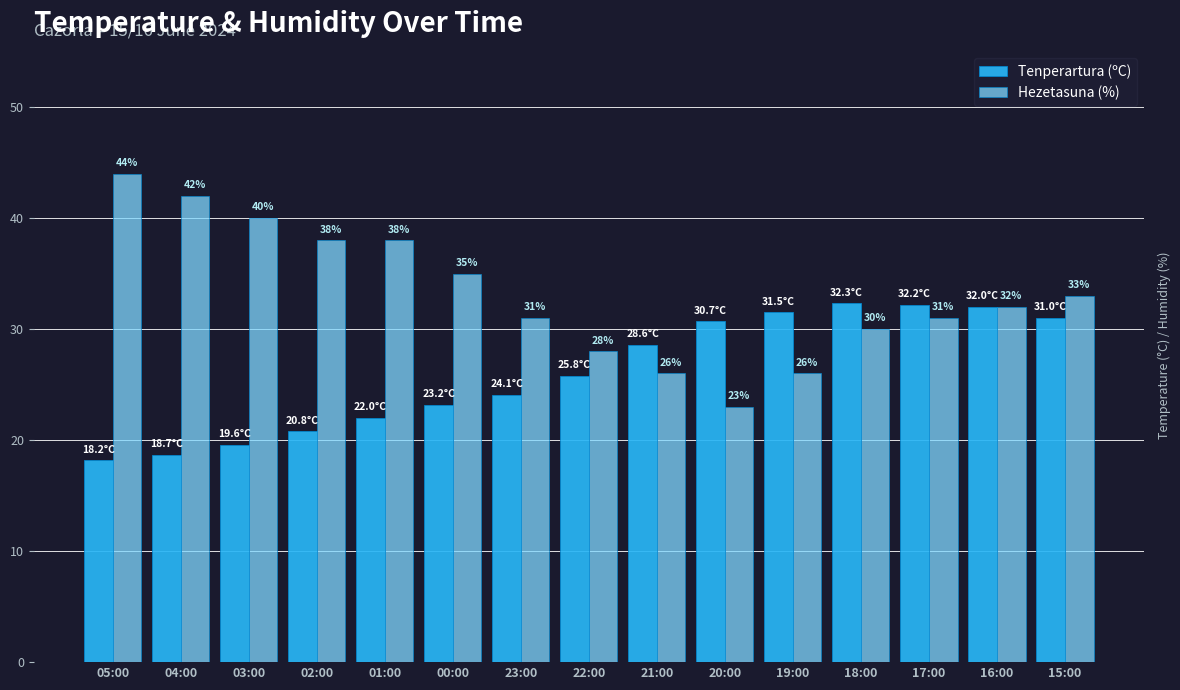

Rank the series by their average value, from highest to lowest.

Hezetasuna (%), Tenperartura (ºC)